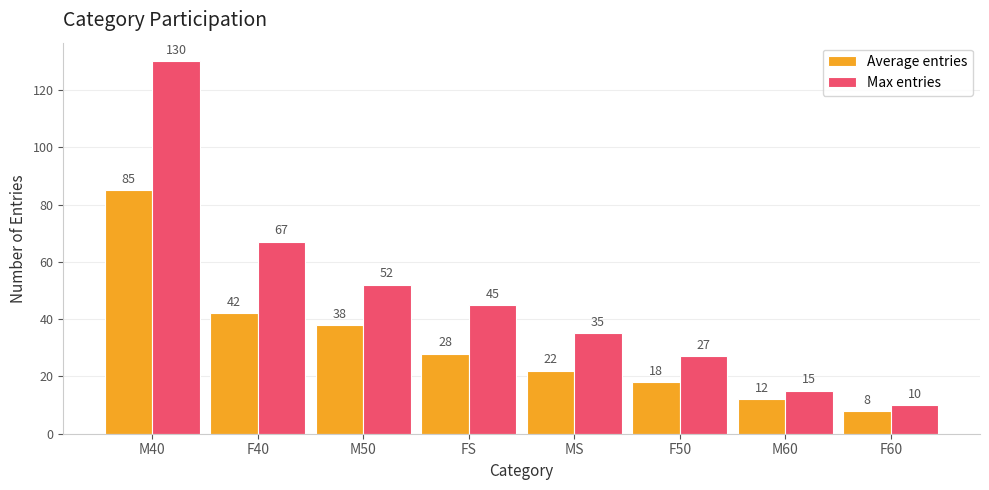

Read the Max entries value at F50, to the nearest 50.

50